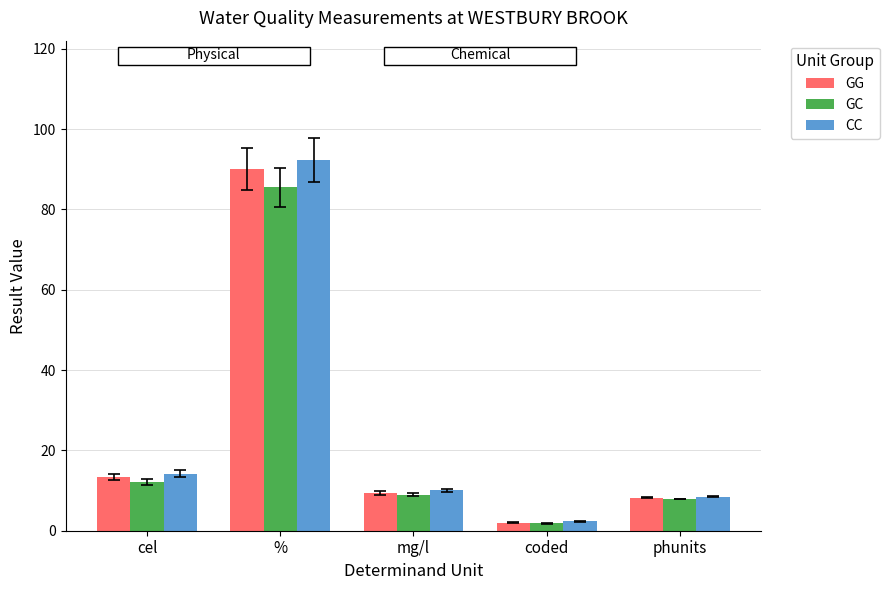

Where does the CC series first go above 10?

cel